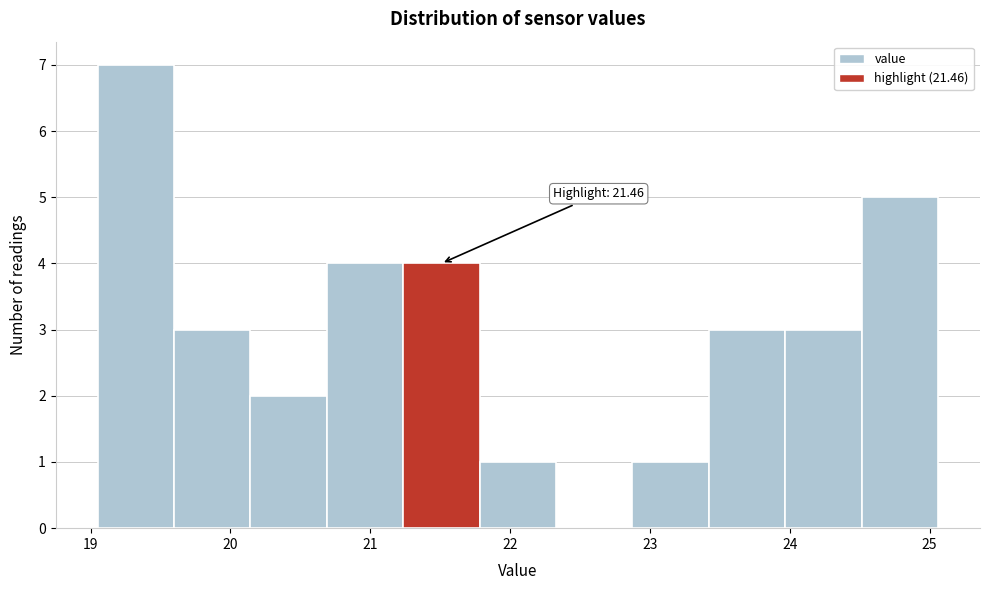

Over which range of the x-axis is the bar tallest?

19.1 to 19.6